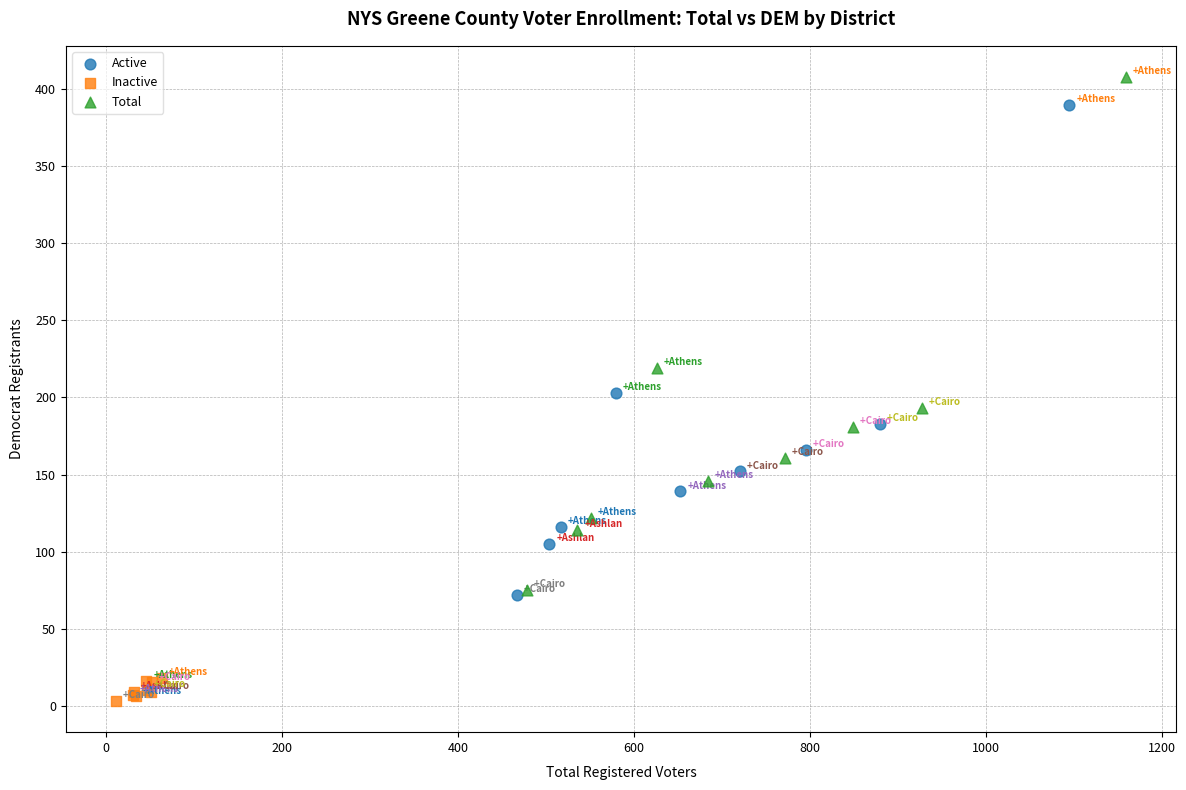

Which series contains the highest Y value?

Total